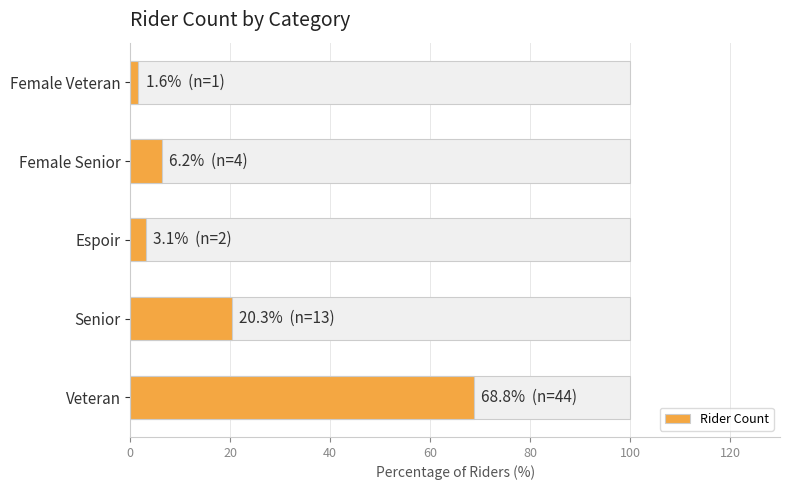

Reading right to left, list all the values displayed in this chart.

1.6	6.2	3.1	20.3	68.8